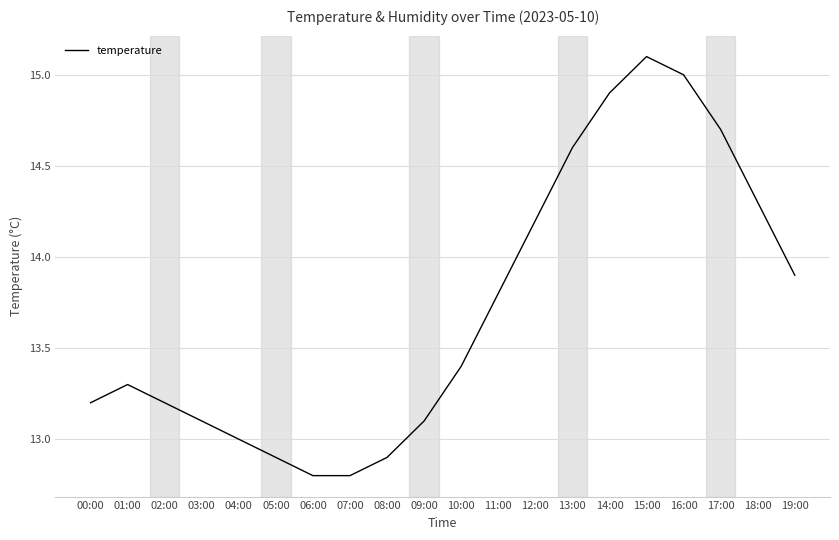

What position from the left is 11:00?

12